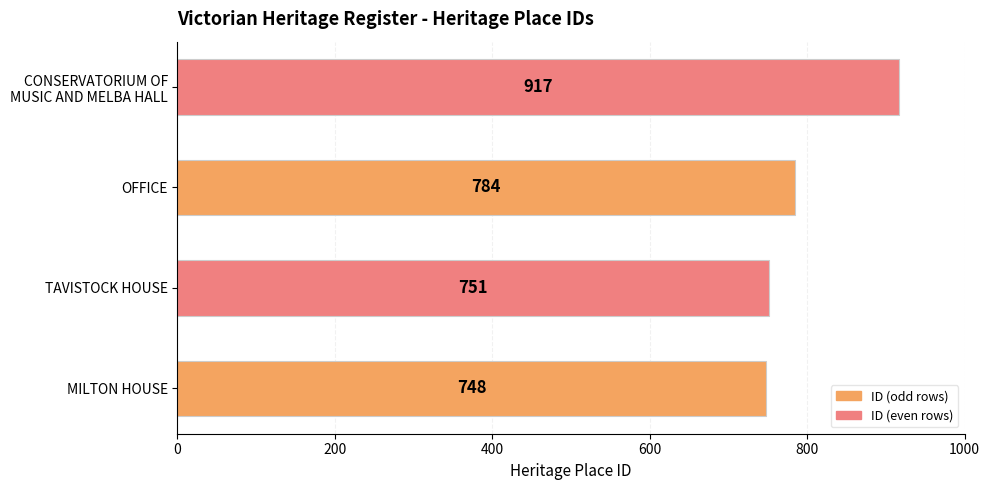

Rank the categories by value from lowest to highest.

MILTON HOUSE, TAVISTOCK HOUSE, OFFICE, CONSERVATORIUM OF
MUSIC AND MELBA HALL